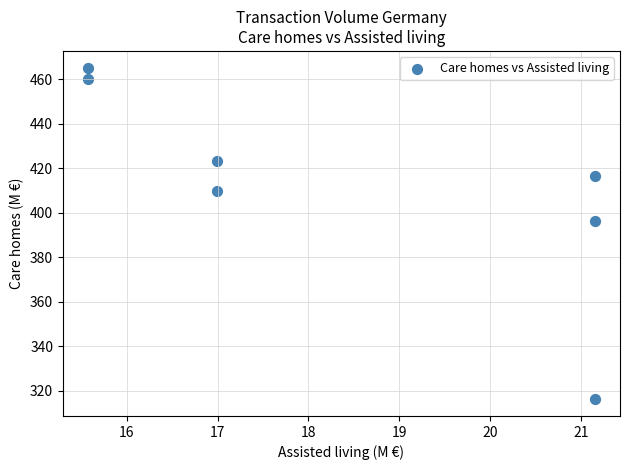

What is the range of X values (max minus min)?

5.6